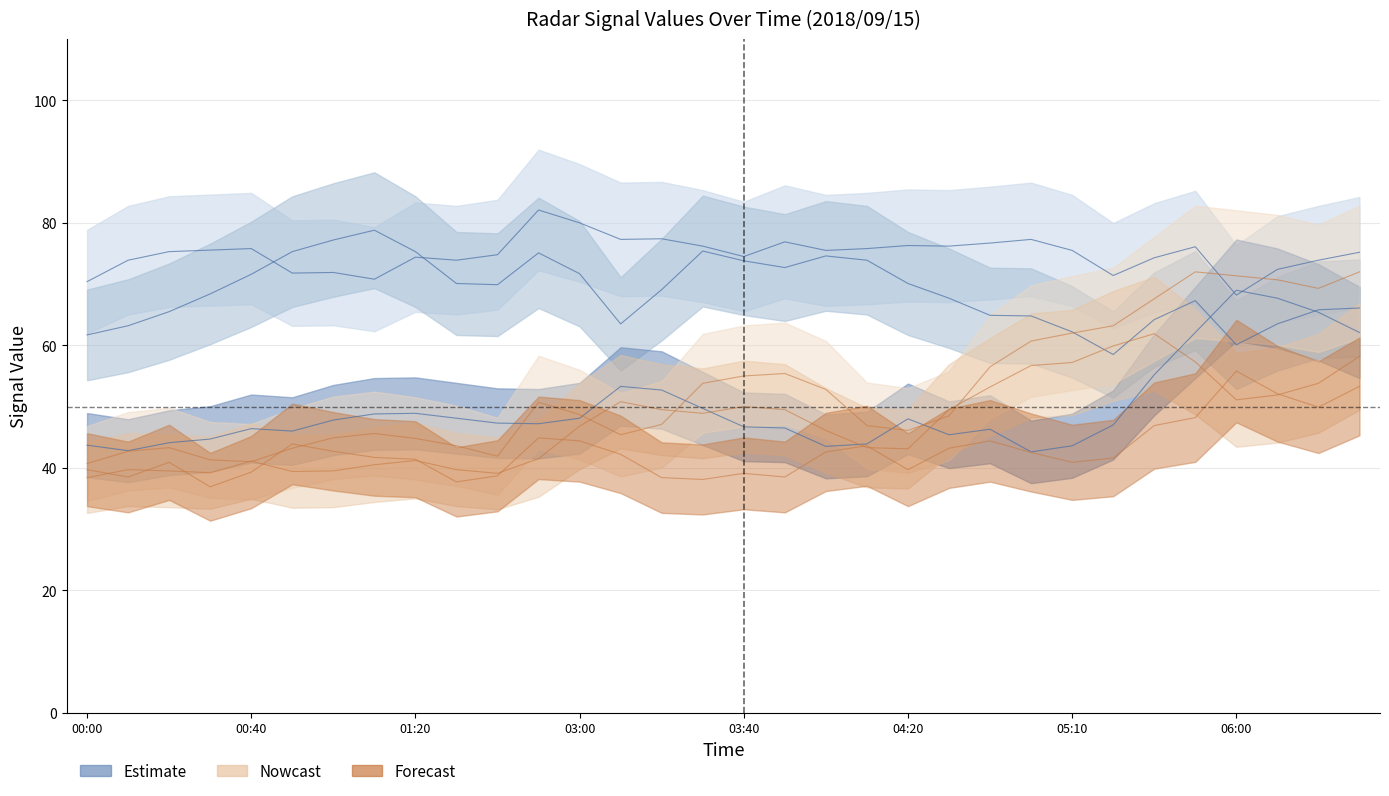

True or false: 7.956 has more than 1 interior local peaks.

True